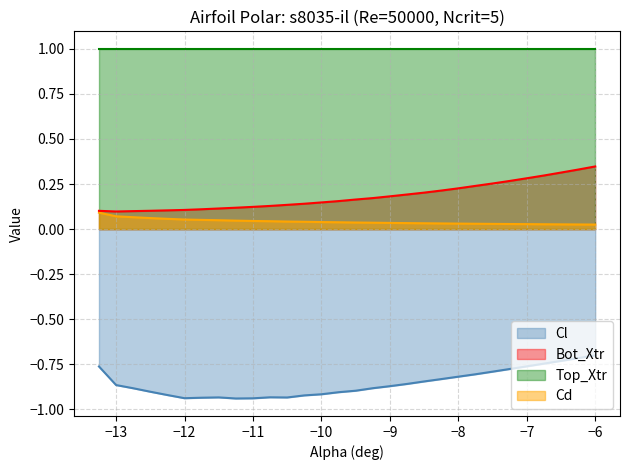

True or false: Cd has more than 2 points higher than both neighbors.

False